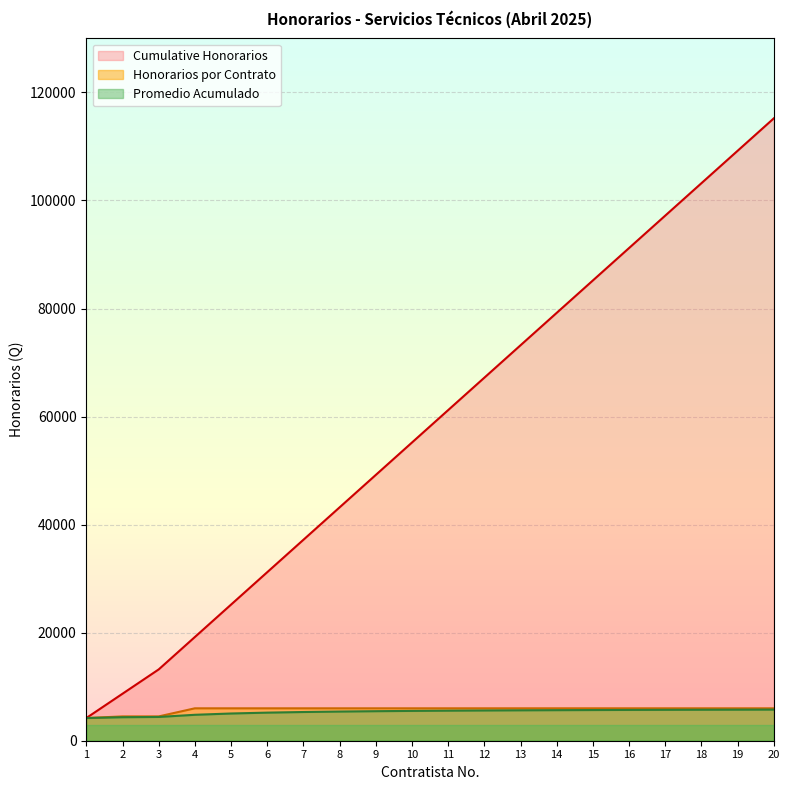

True or false: there are more than 1 points higher than both neighbors.

False